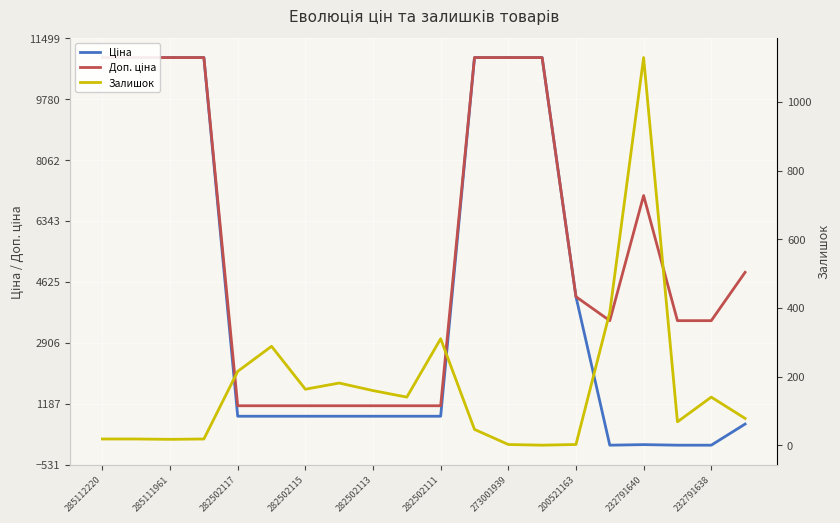

What is the value of the Доп. ціна point at the 1st from the left?

10952.0